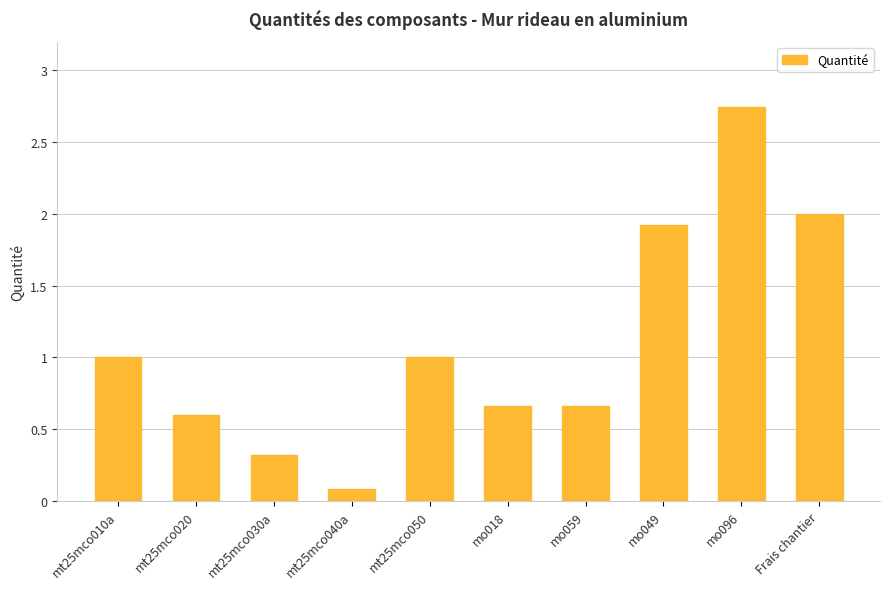

Which label corresponds to the largest value in the chart?

mo096